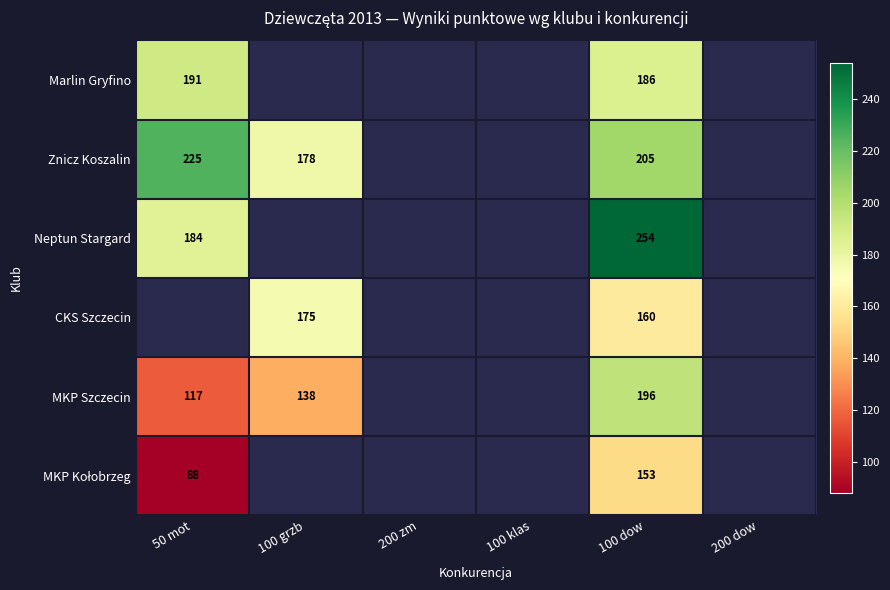

What is the difference between the MKP Szczecin values at 100 dow and 50 mot?

79